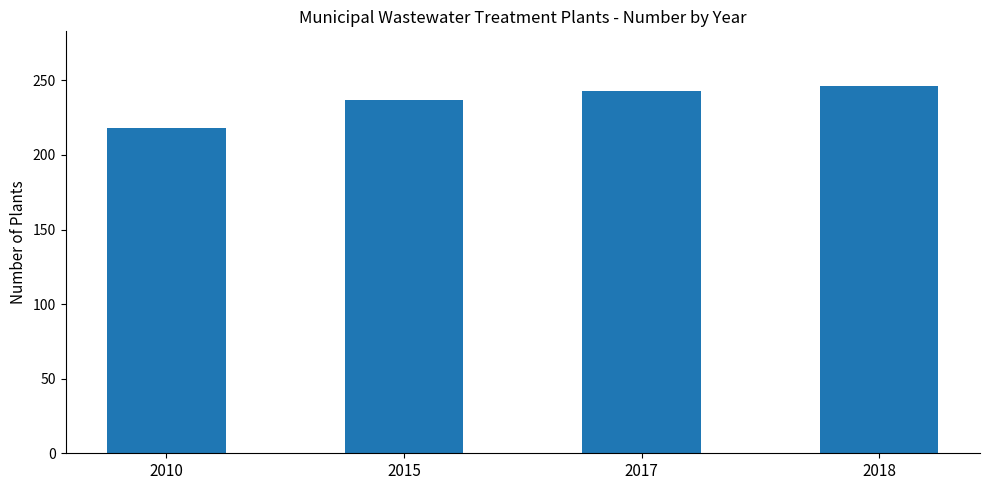

Reading left to right, what are all the values shown in this chart?

2010=218	2015=237	2017=243	2018=246